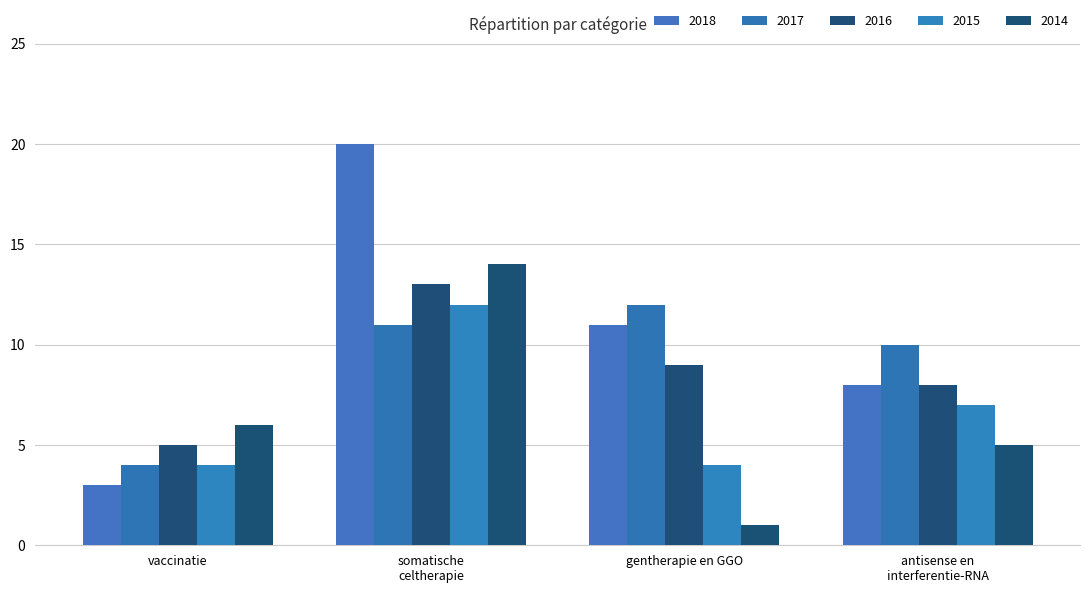

What is the label of the 1st bar from the right?

antisense en
interferentie-RNA